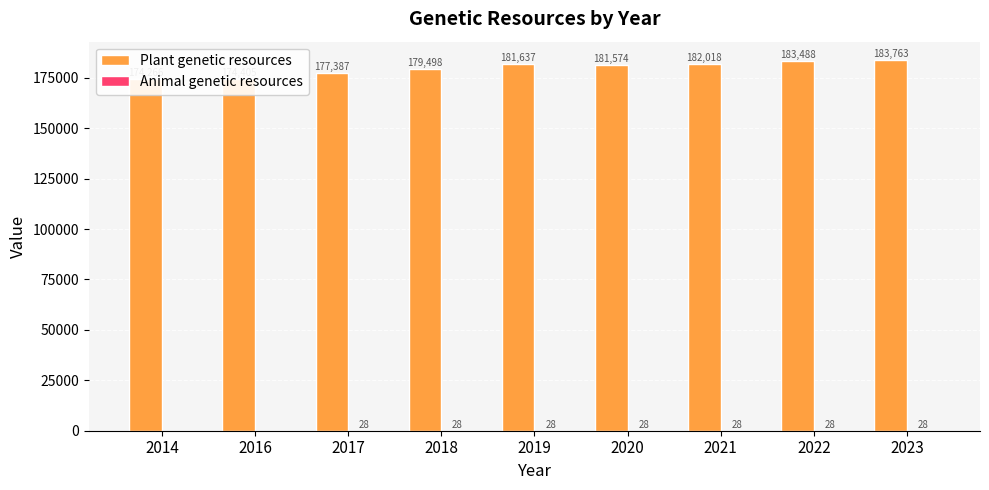

Is it true that Plant genetic resources equals 266138 at 2017?

False